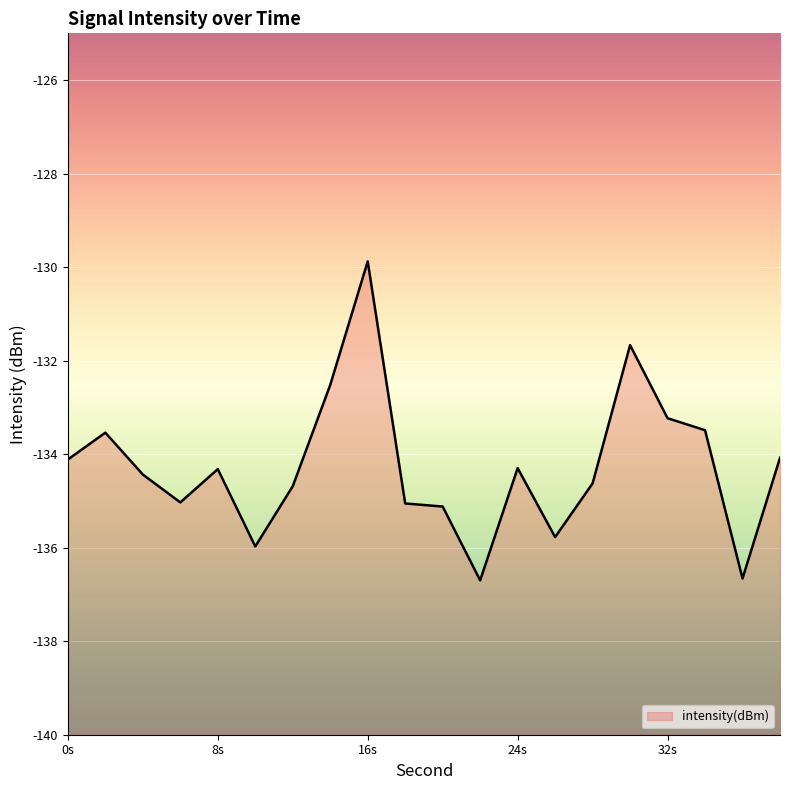

What is the maximum value shown in the chart?

-129.9